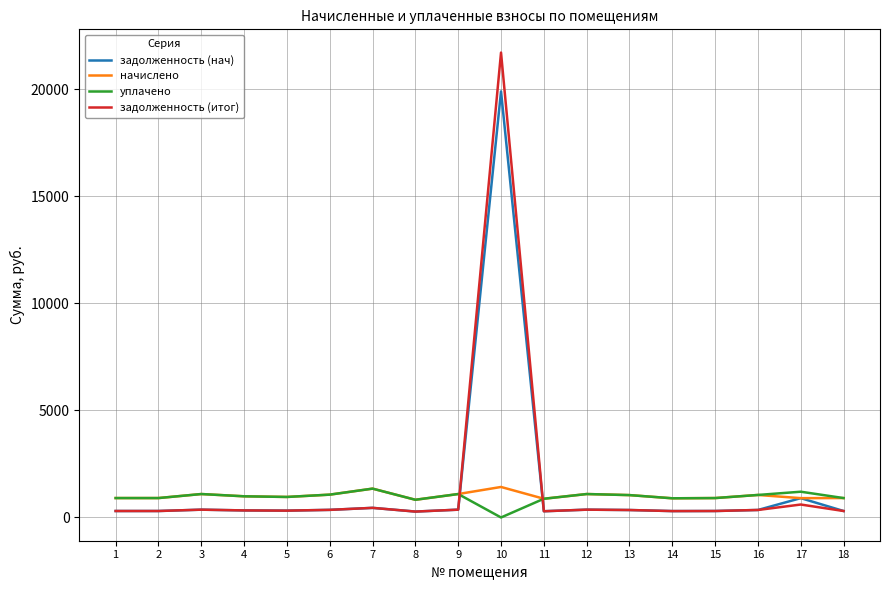

What value does the задолженность (итог) series have at 3?

365.0